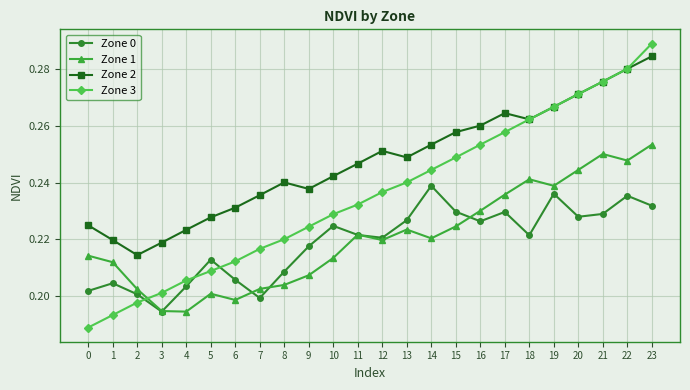

Count the Zone 1 values in the range 0 to 1.

24